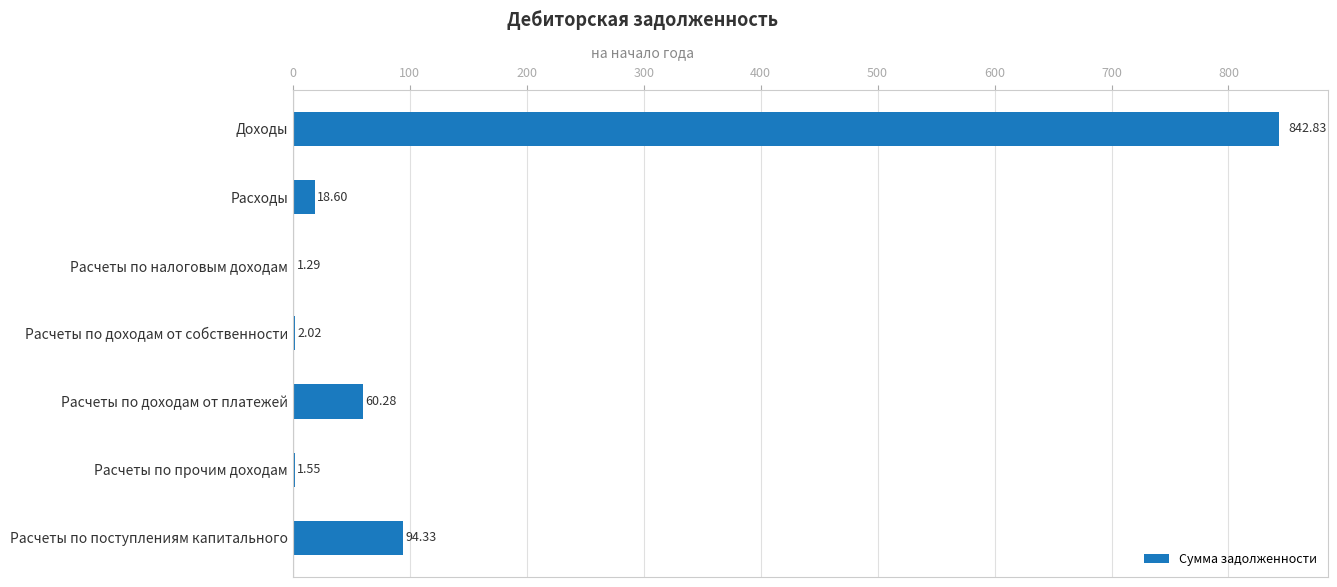

What is the ratio of the value at Расчеты по поступлениям капитального to the value at Расходы?

5.1